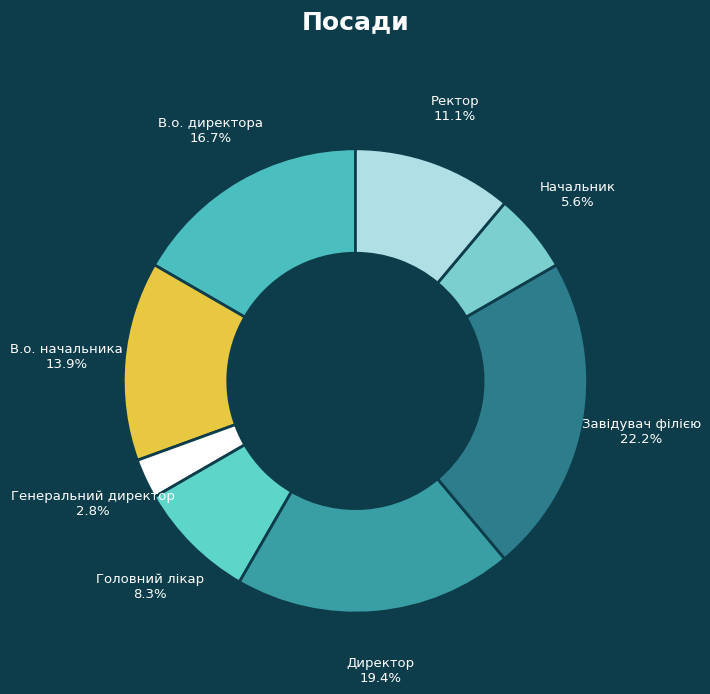

To the nearest percent, what percentage of the pie is В.о. директора?

17%